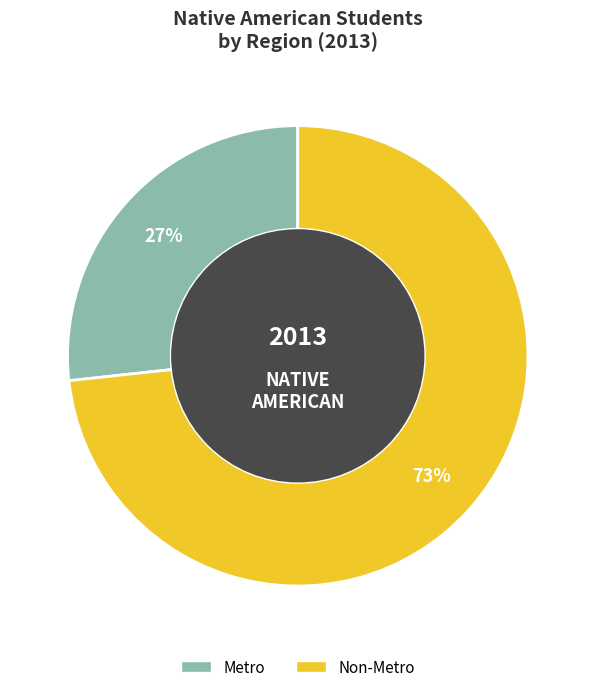

How many segments does this pie chart have?

2